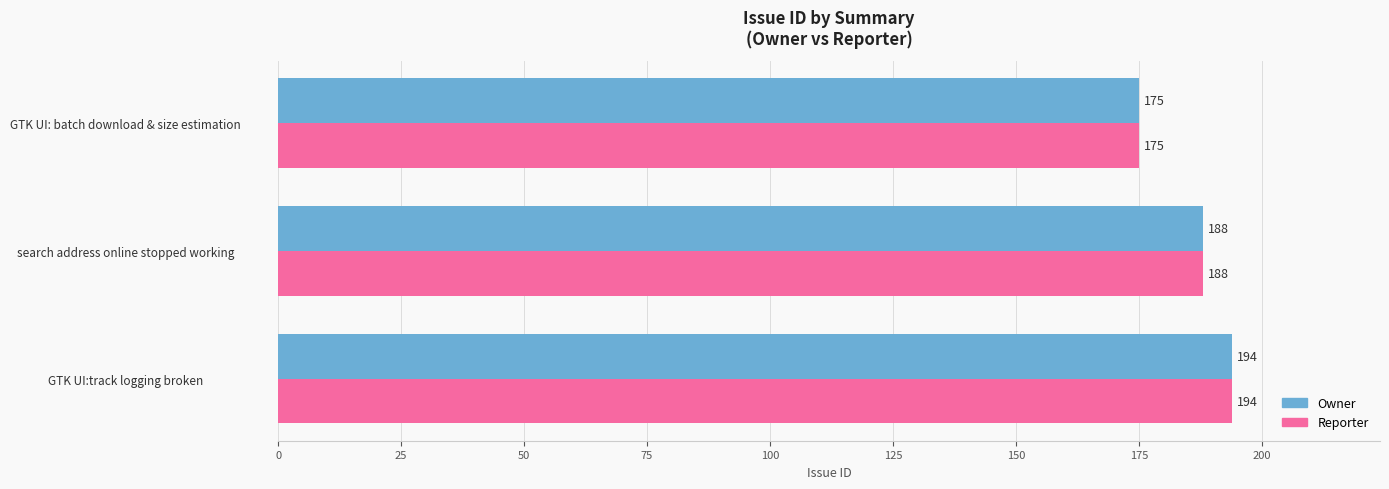

At which label is Owner closest to 184?

search address online stopped working